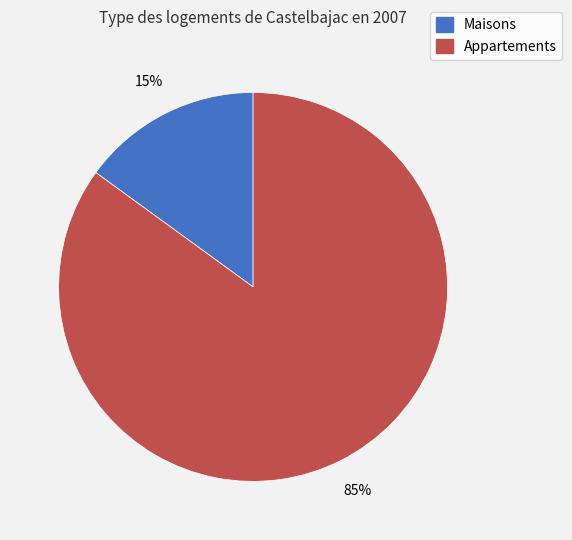

Does any single category account for the majority?

Yes